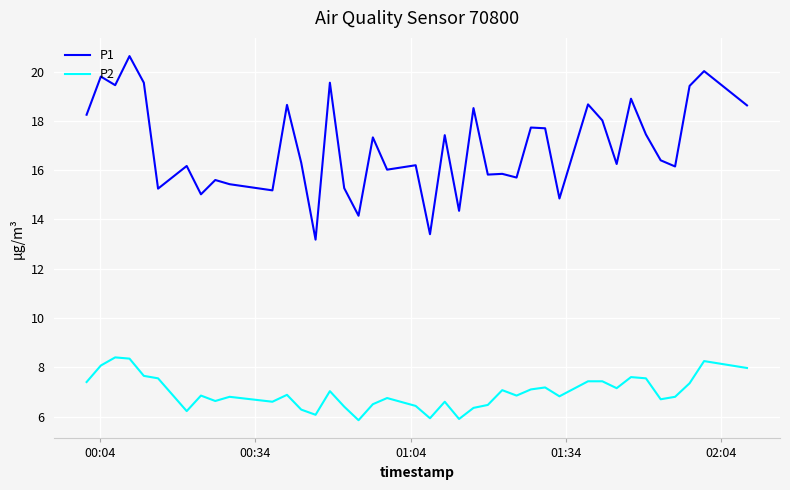

Rank the series by their maximum value, from lowest to highest.

P2, P1